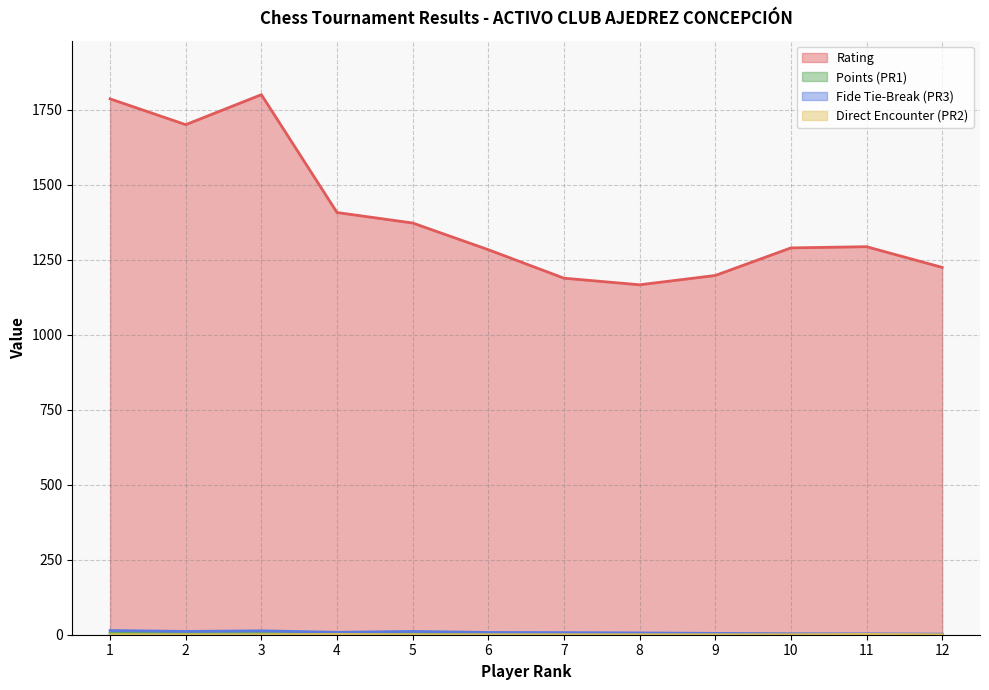

Which label corresponds to the largest value in the chart?

3